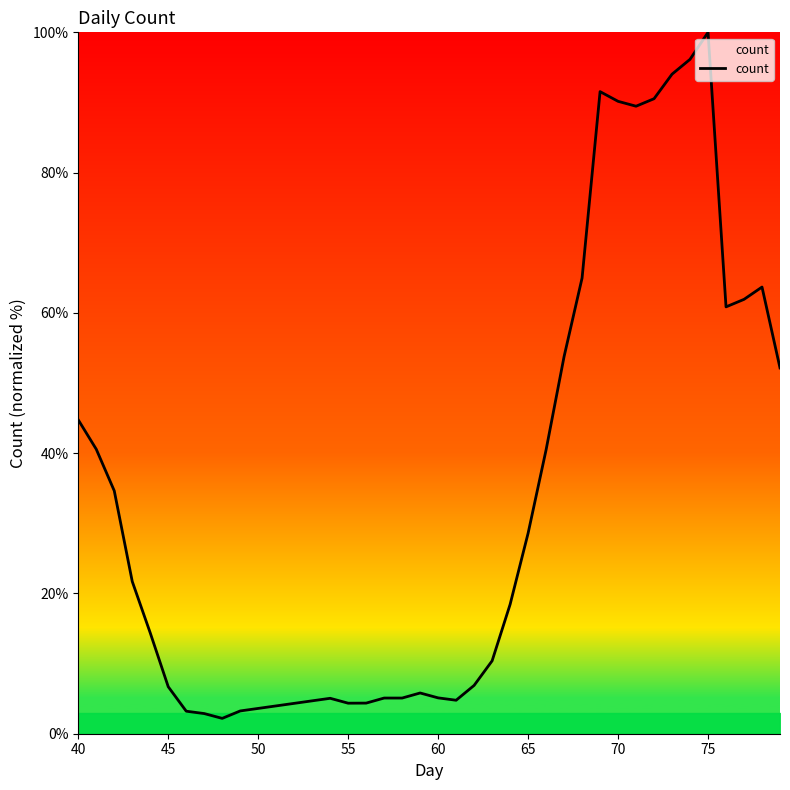

What is the minimum value shown in the chart?

2.2